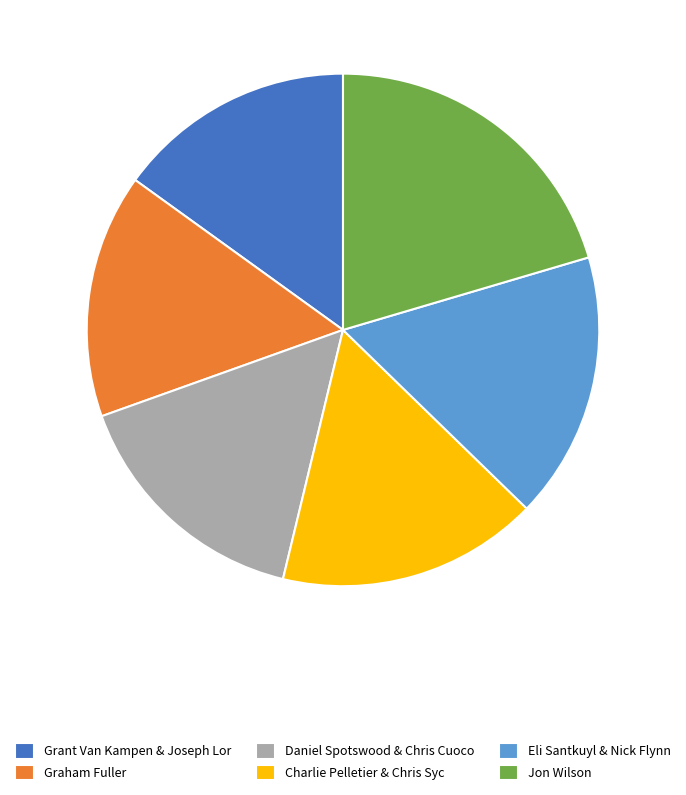

True or false: Charlie Pelletier & Chris Syc accounts for 16% of the total.

True